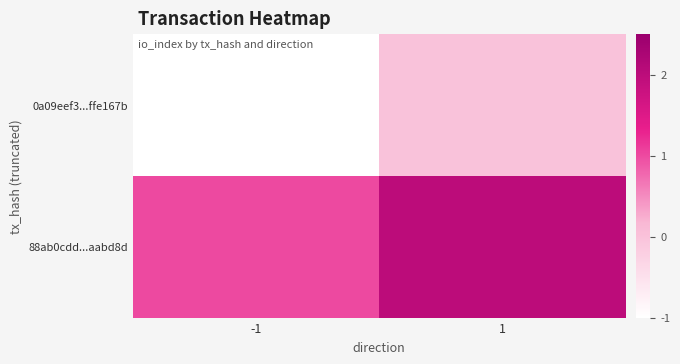

Rank the series at -1 from highest to lowest value.

88ab0cdd...aabd8d, 0a09eef3...ffe167b